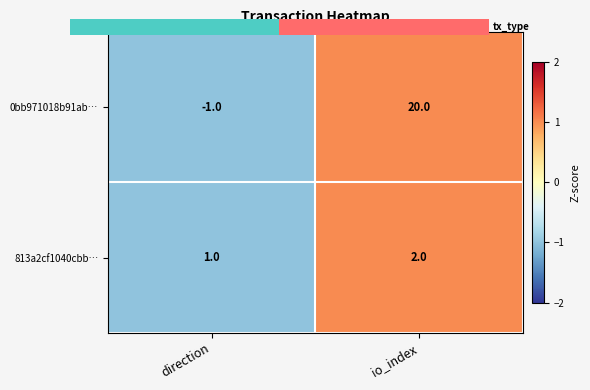

Where is 0bb971018b91ab… nearest to the value 9?

direction